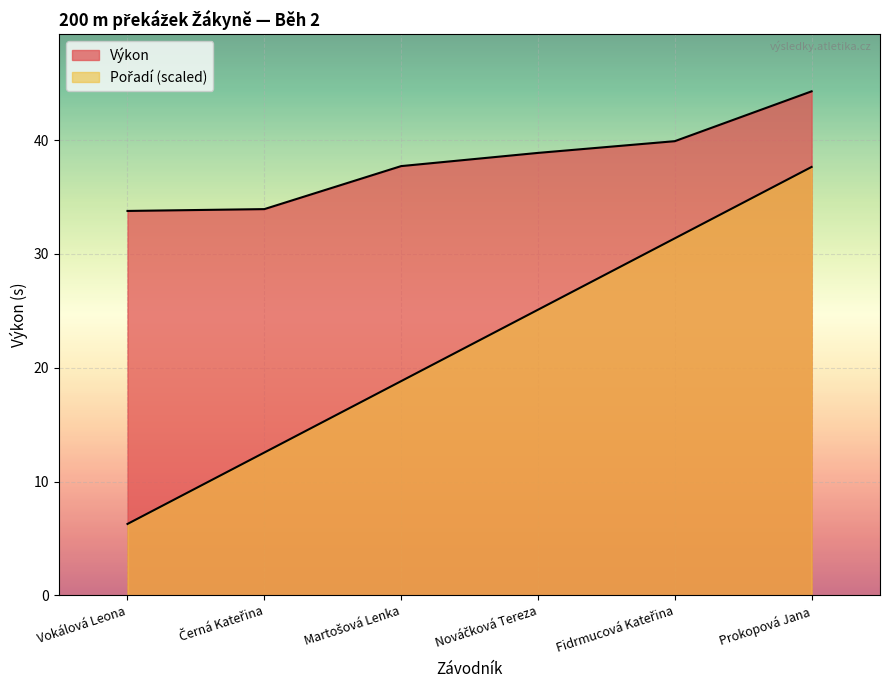

True or false: Pořadí has a value of 12.0 at Martošová Lenka.

False